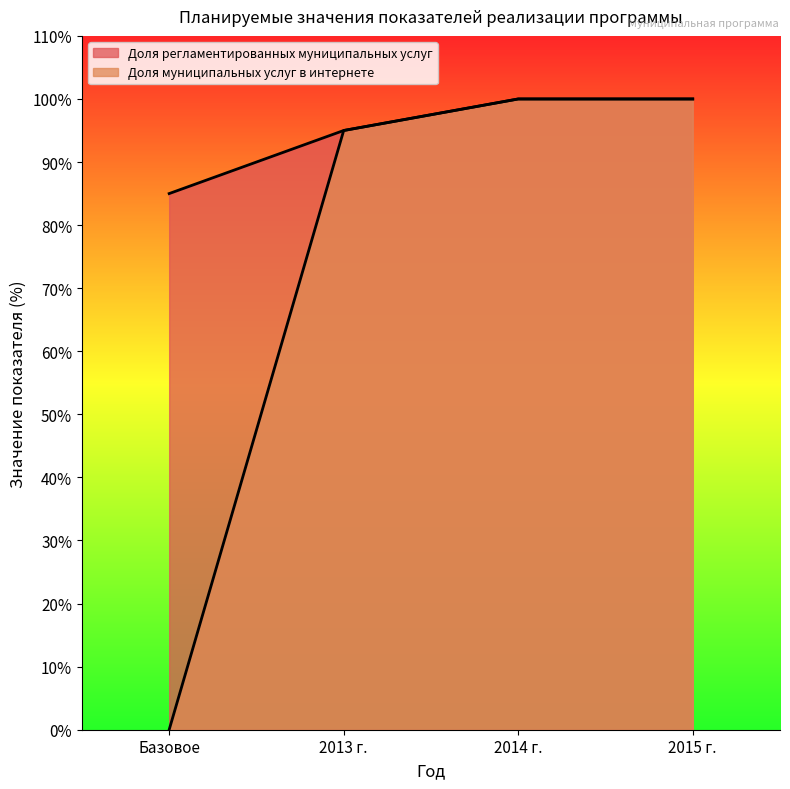

What position from the left is 2015 г.?

4